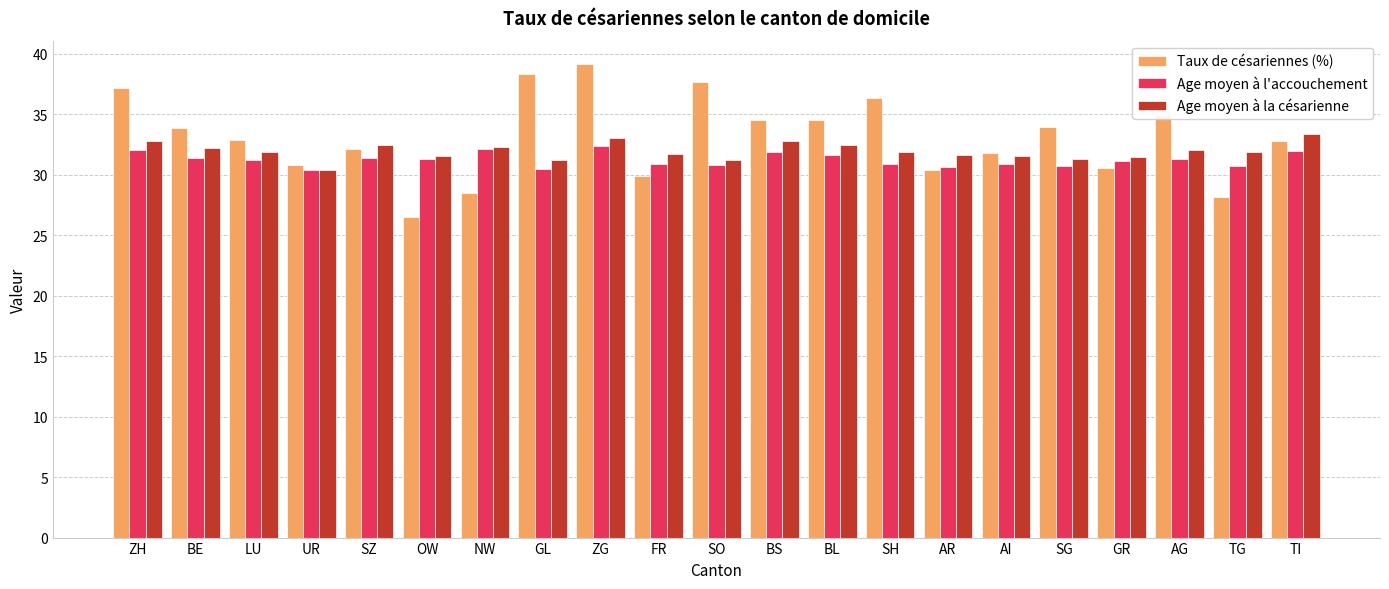

What are all the series names shown in the legend?

Taux de césariennes (%), Age moyen à l'accouchement, Age moyen à la césarienne